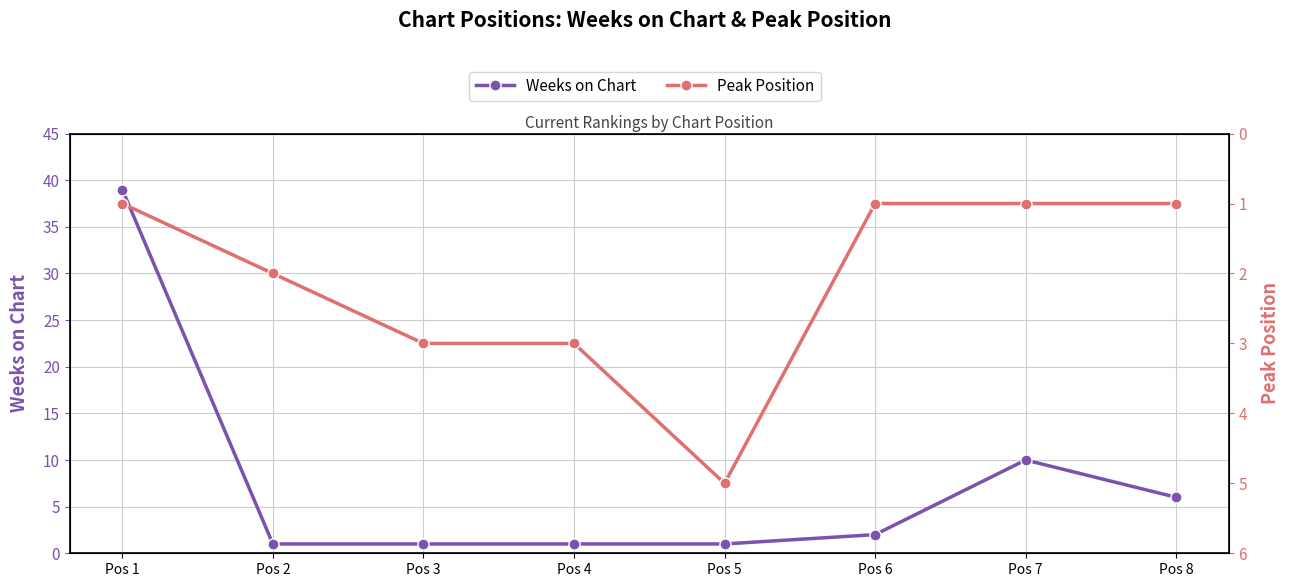

Reading left to right, extract all data points from this chart.

Weeks on Chart: 39	1	1	1	1	2	10	6
Peak Position: 1	2	3	3	5	1	1	1